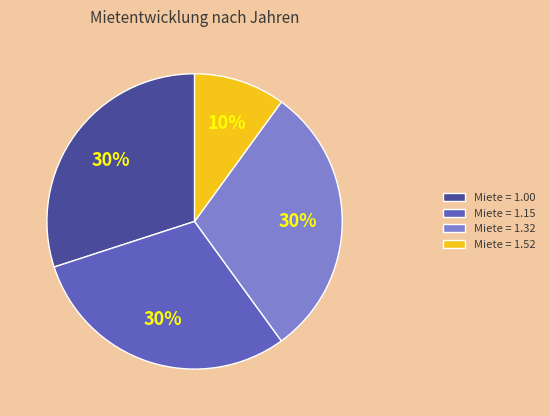

Is the sum of Miete = 1.15 and Miete = 1.00 greater than half?

Yes